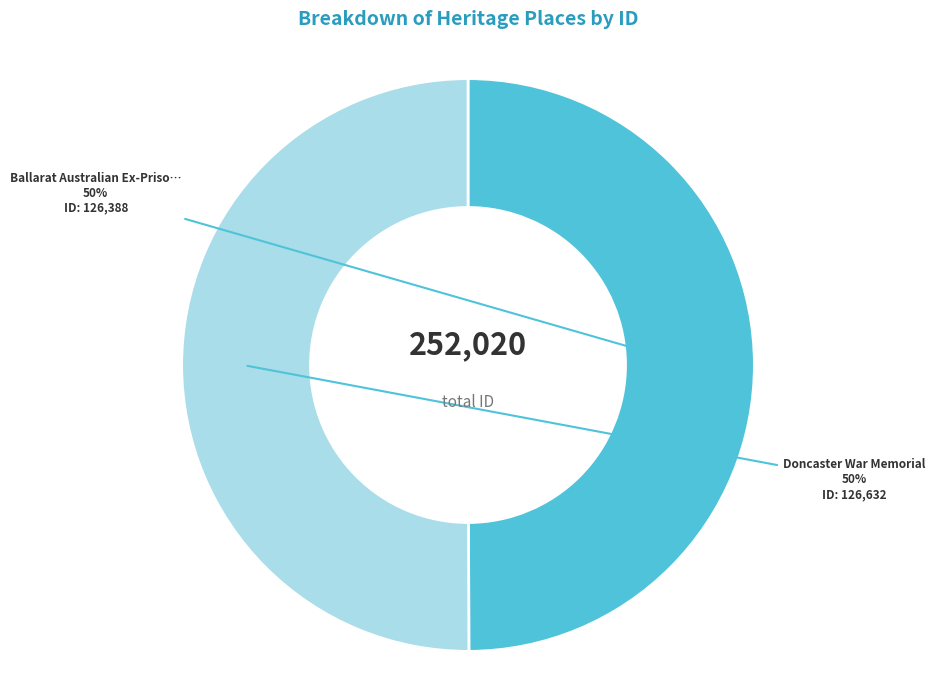

To the nearest percent, what is the average slice percentage?

50%